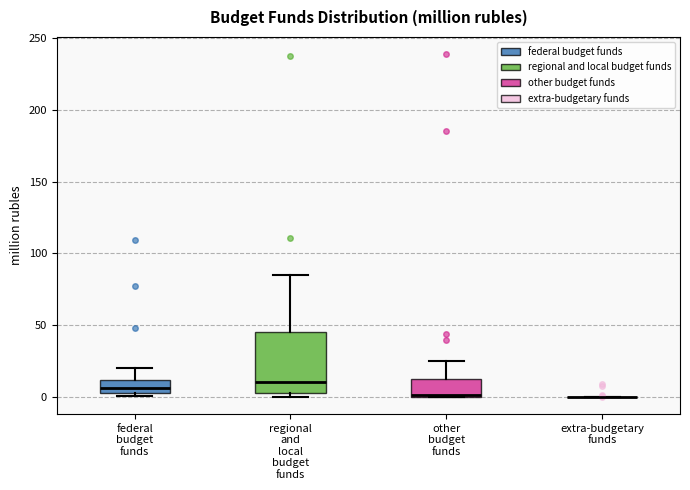

Where does the upper whisker of the box for regional and local budget funds end on the y-axis? The values are not printed on the chart, so give them approximately, as read against the axis.

85